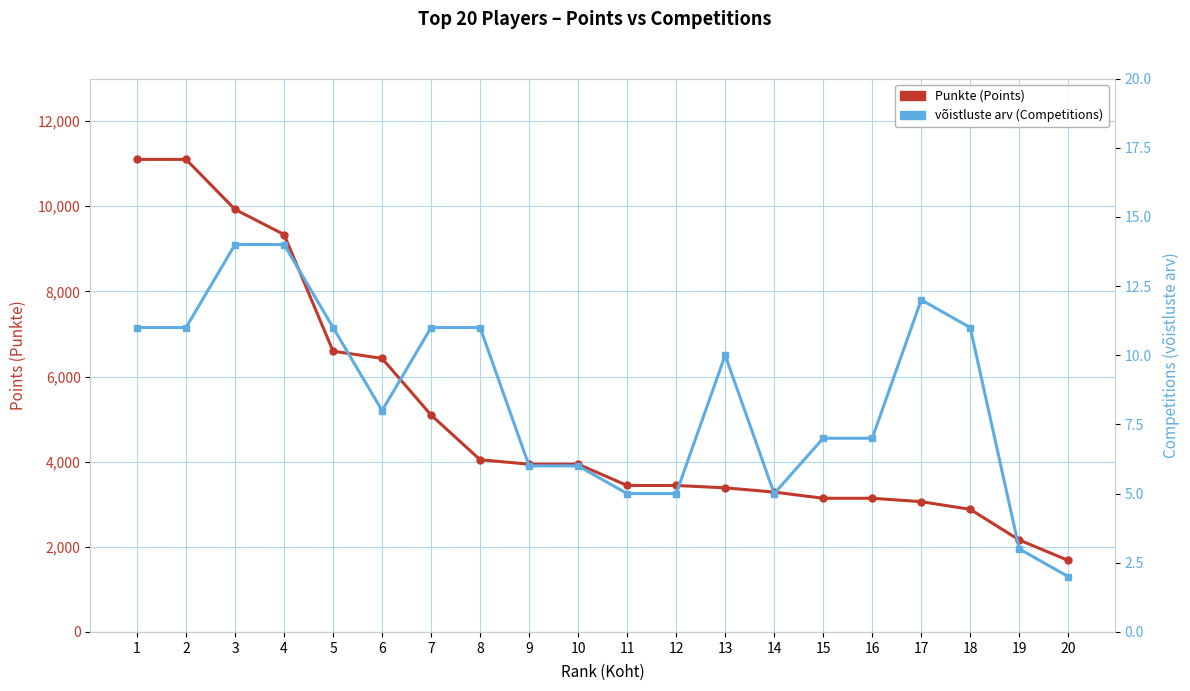

Where is the first local minimum for võistluste arv (Competitions)?

6